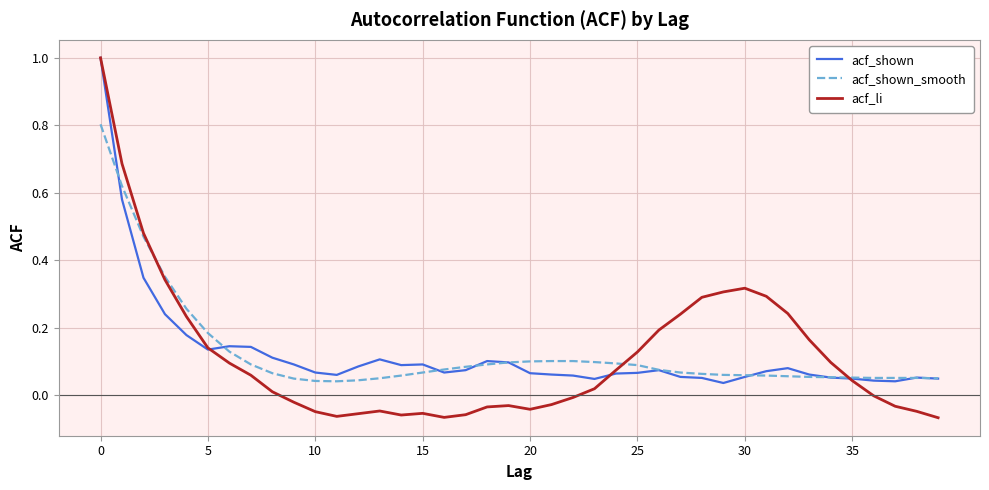

What is the maximum value for acf_shown_smooth?

0.8